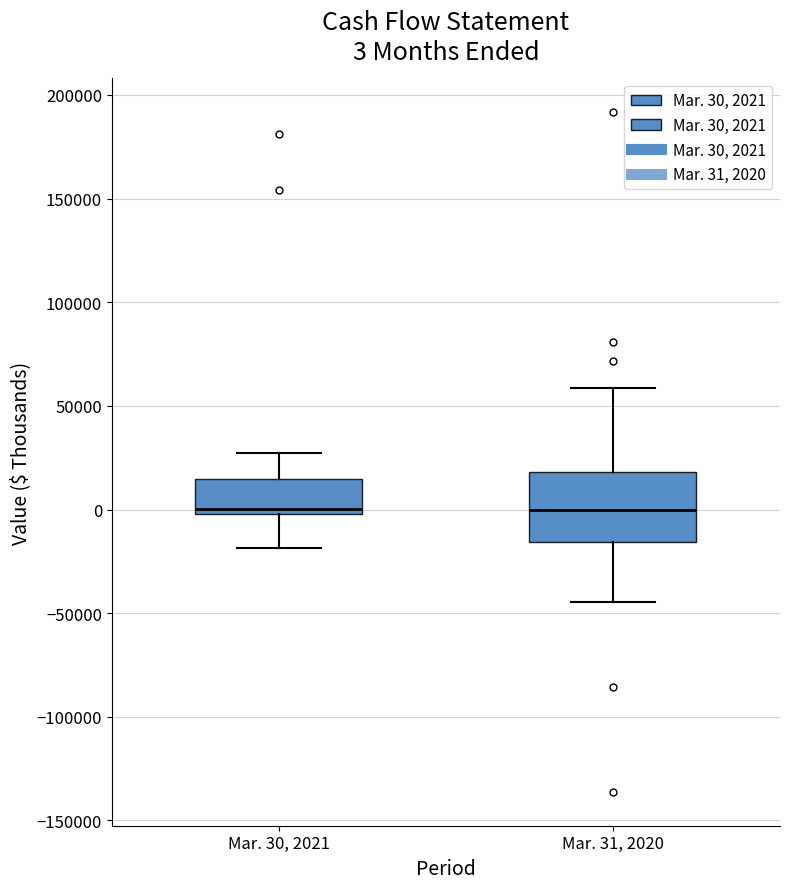

Comparing the boxes themselves (not the whiskers), which one is the tallest?

Mar. 31, 2020